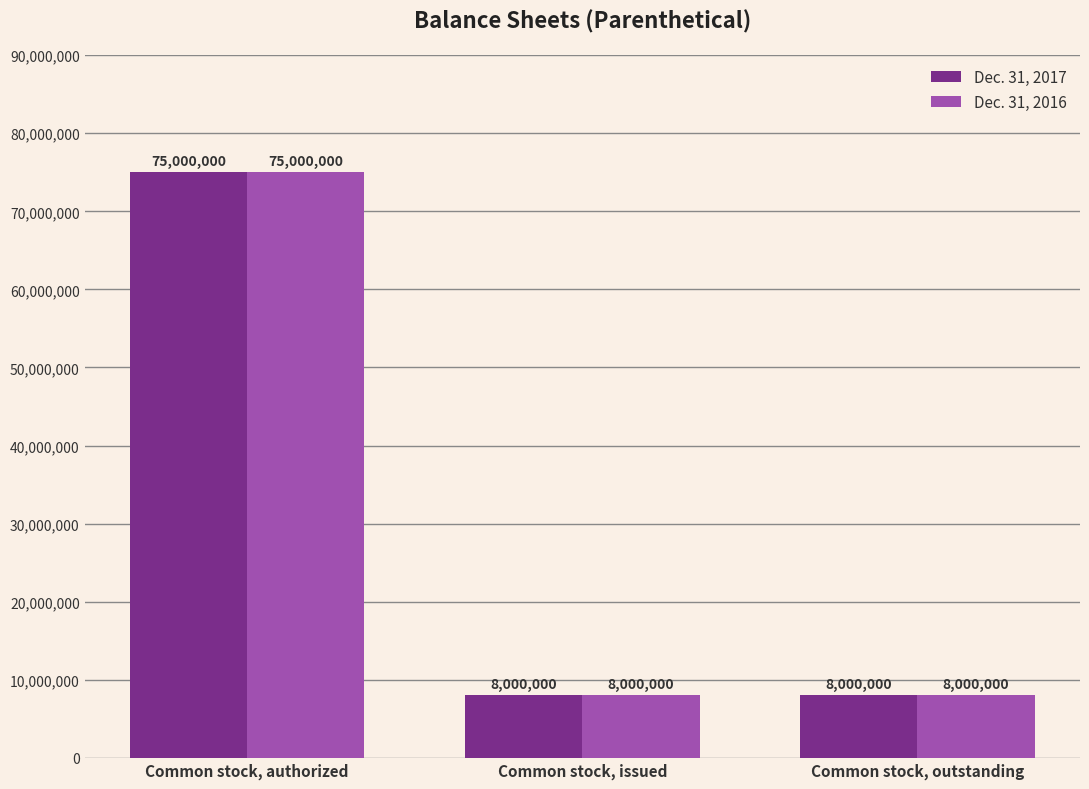

What value does the Dec. 31, 2016 series have at Common stock, issued?

8000000